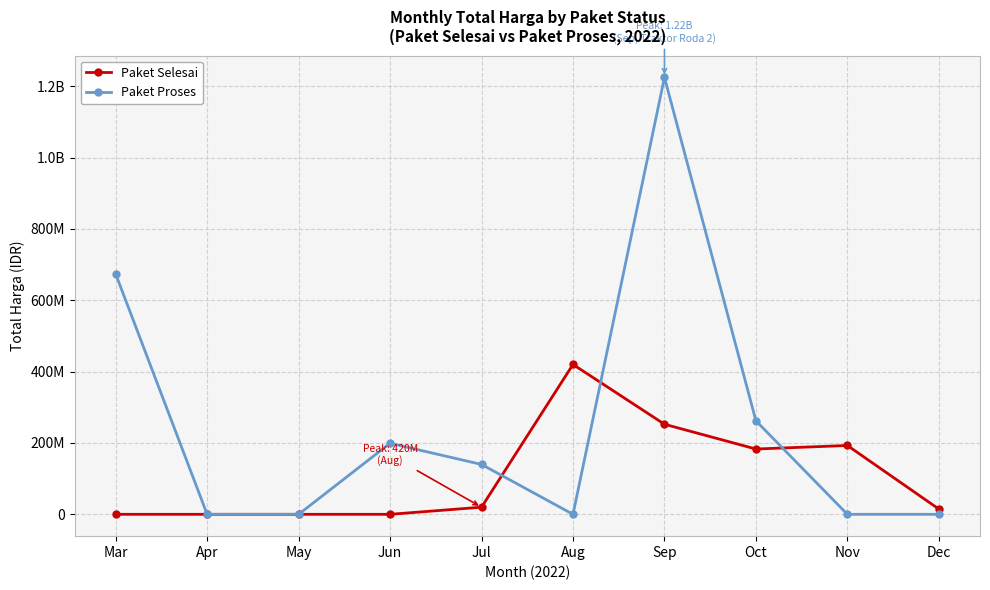

Which label corresponds to the largest value in the chart?

Sep